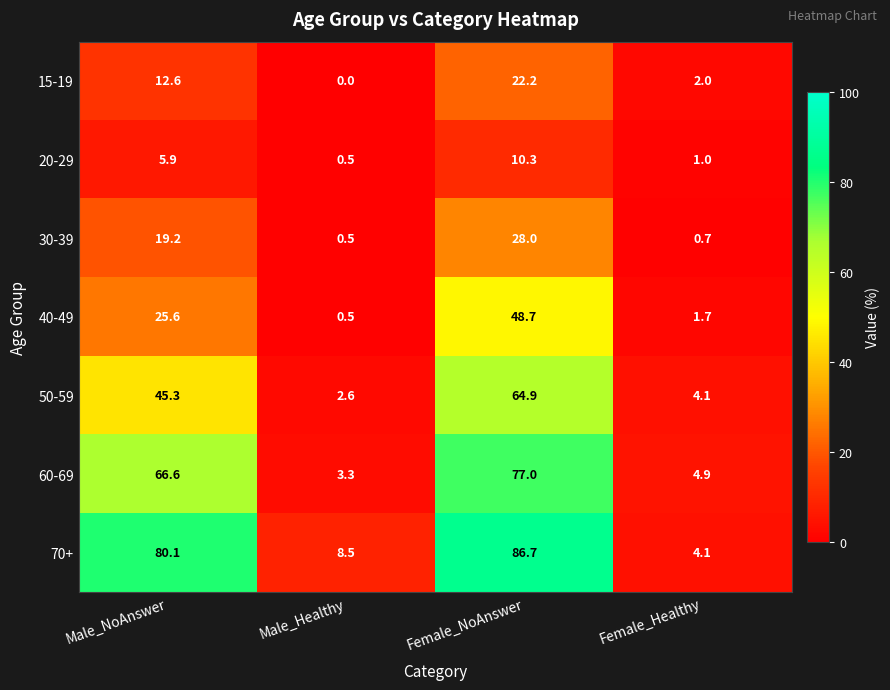

Which series has the largest total across all categories?

70+